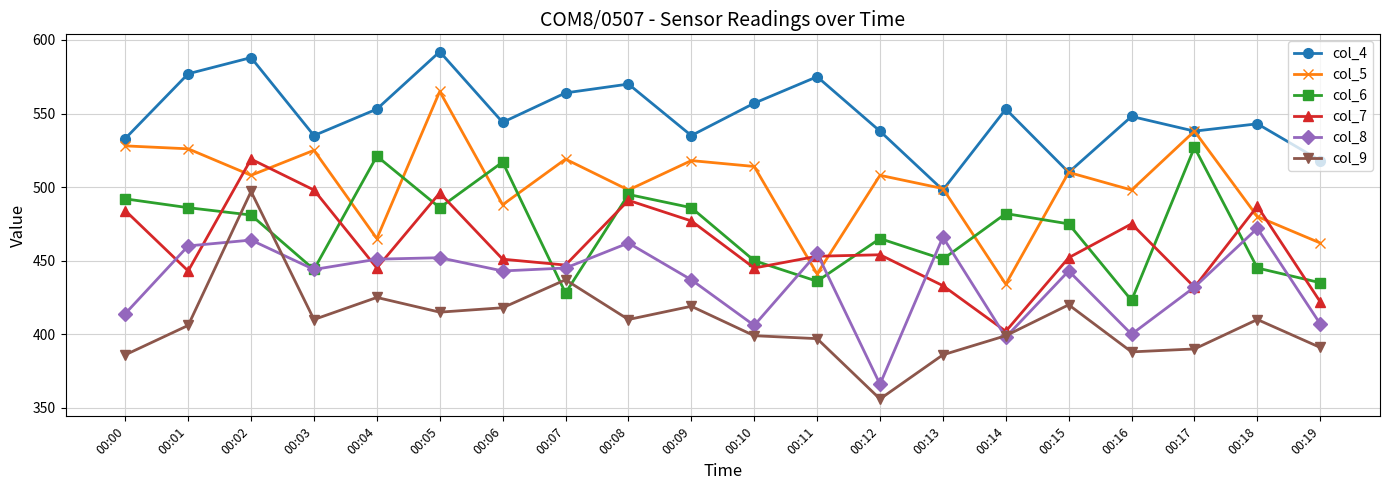

How many data points in col_6 are less than 481?

10